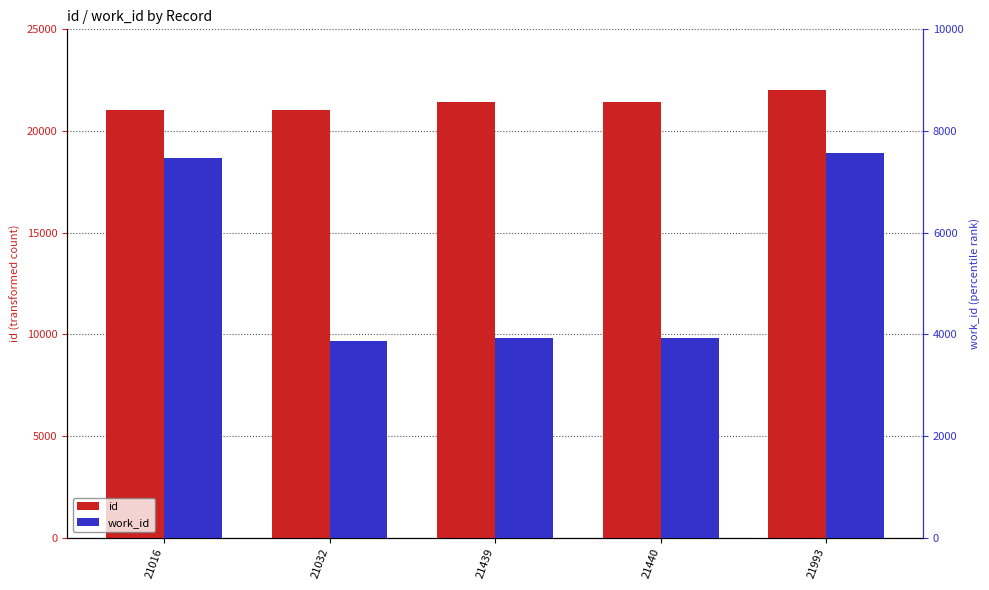

Where does the id series first go above 21439?

21440